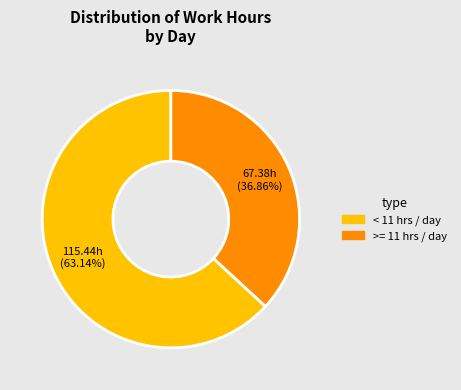

Does any single category account for the majority?

Yes